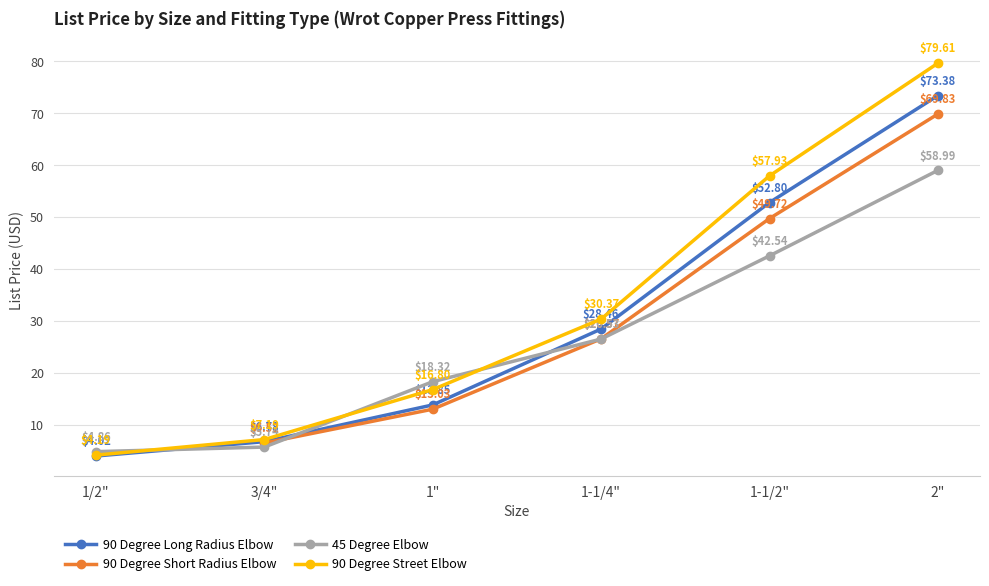

List the labels in order of 45 Degree Elbow value, smallest first.

1/2", 3/4", 1", 1-1/4", 1-1/2", 2"